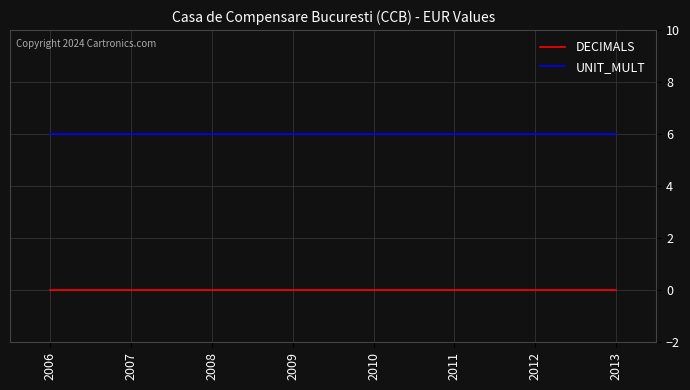

What is the sum of all UNIT_MULT values?

48